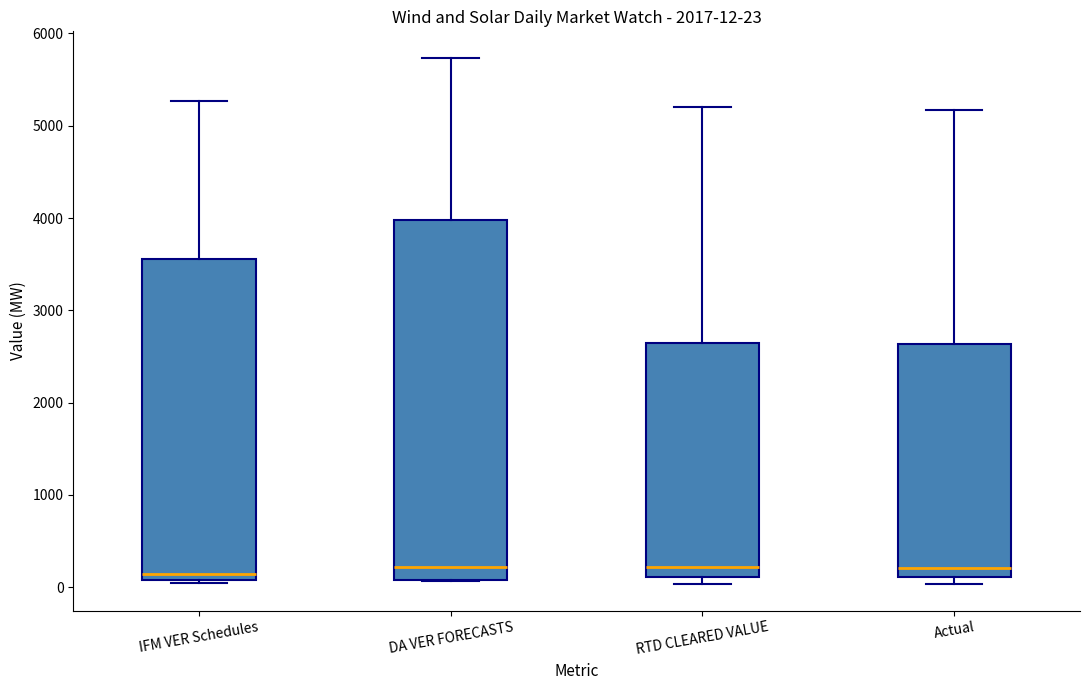

Comparing the boxes themselves (not the whiskers), which one is the tallest?

DA VER FORECASTS